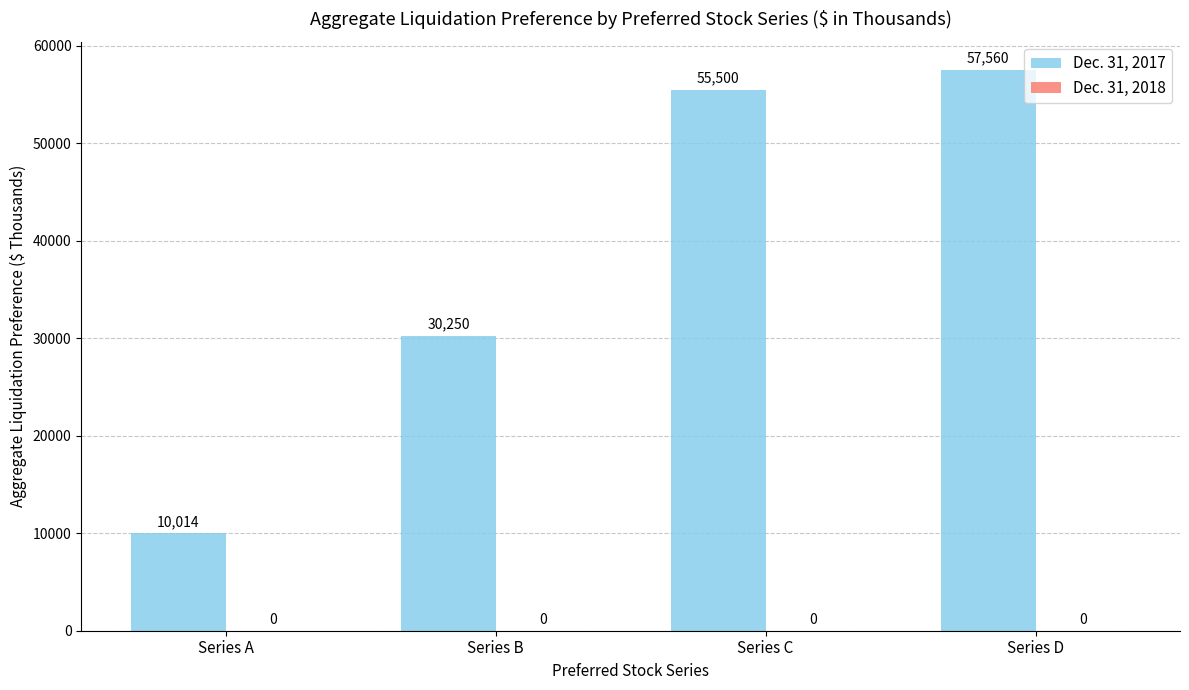

Which has a higher value, Series C or Series D?

Series D